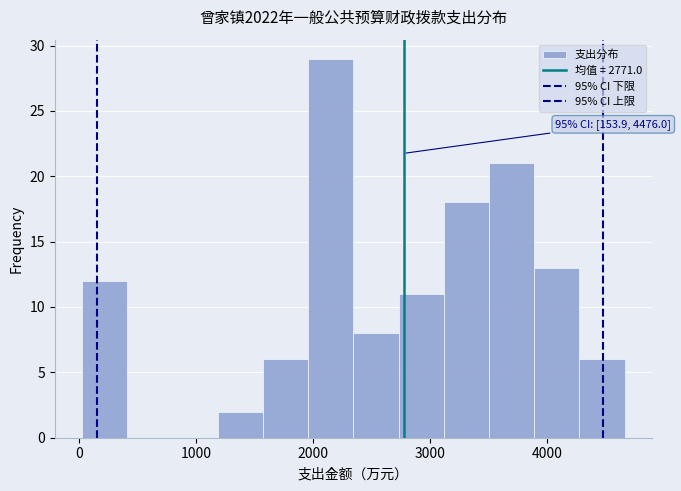

Around what value on the x-axis is the tallest bar? Give the approximate position of its centre, as read against the axis.

2100